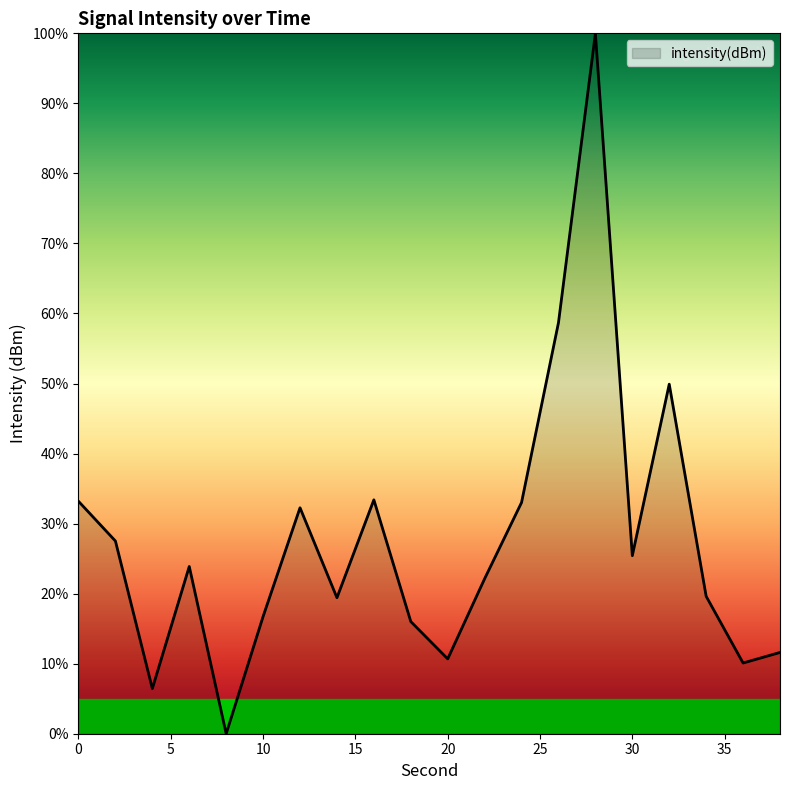

Does the chart display data point markers on the line(s)?

No